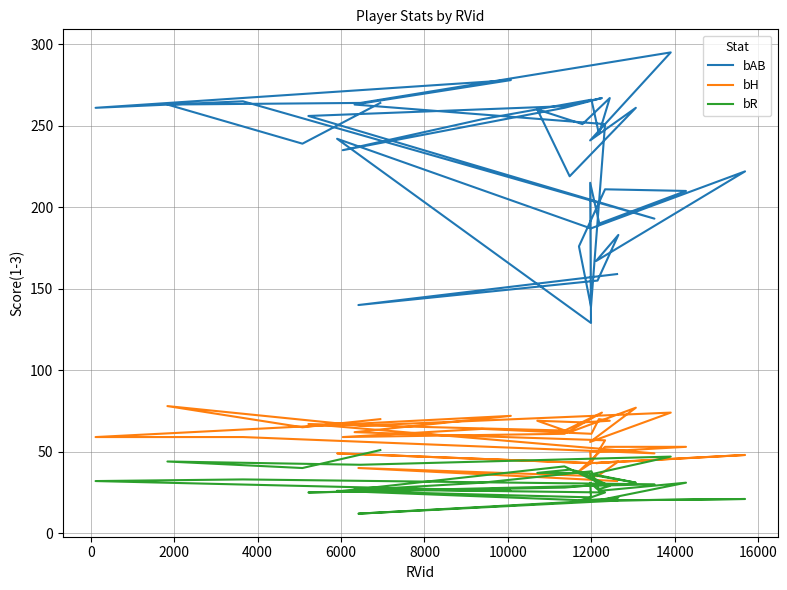

Is the value of bR at 14000 greater than the value of bH at 12000?

No